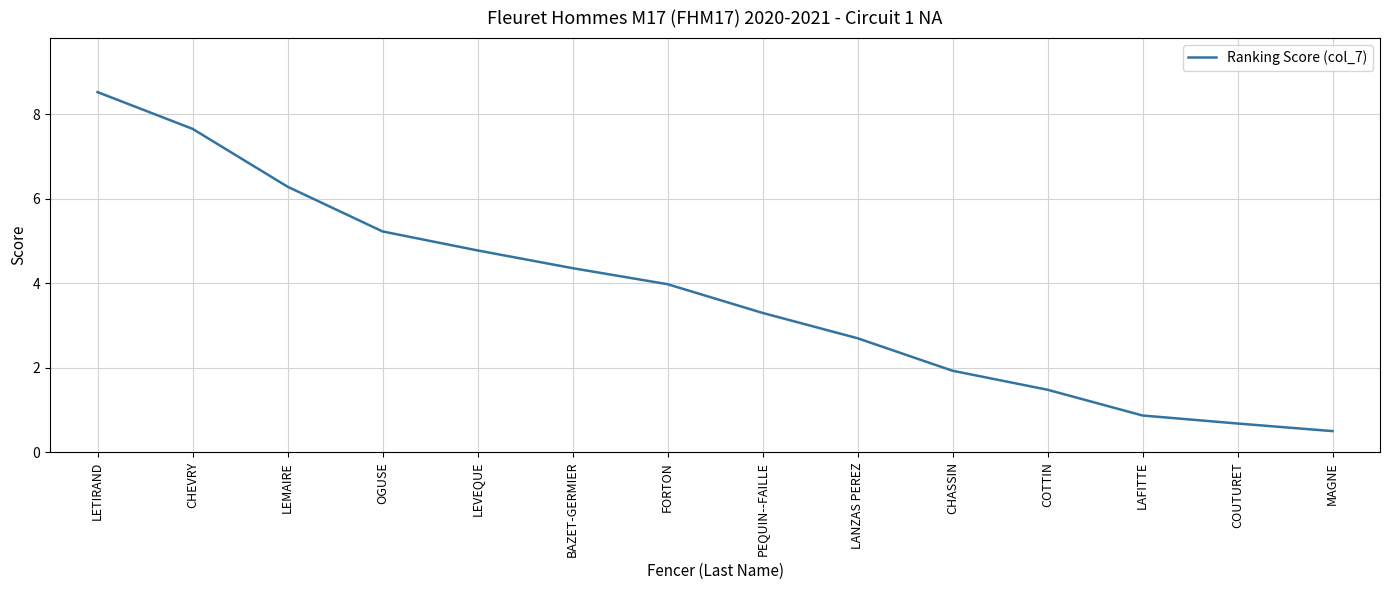

Between CHASSIN and BAZET-GERMIER, which is larger?

BAZET-GERMIER